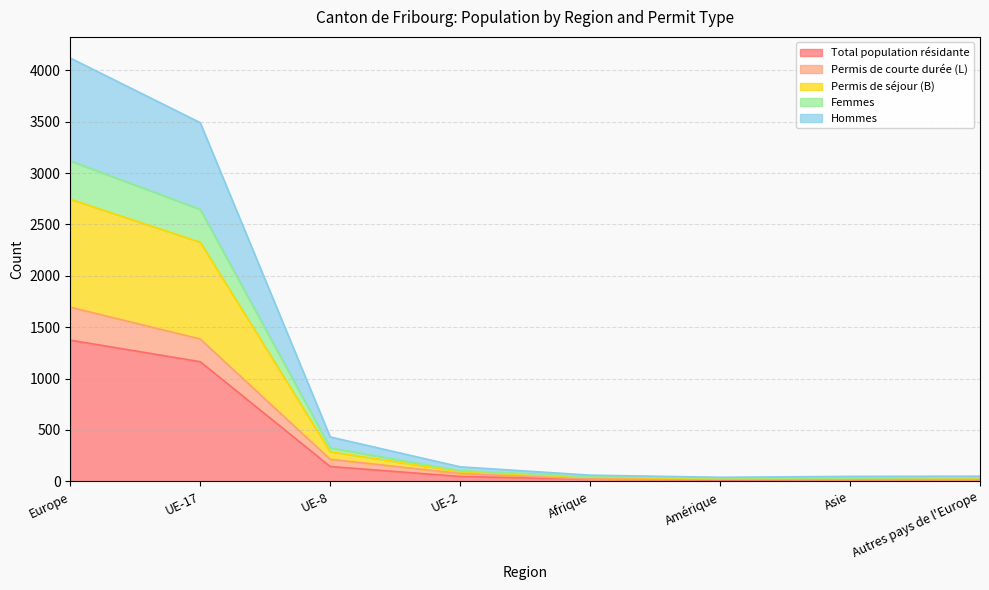

At how many categories does at least one series exceed 2361?

2